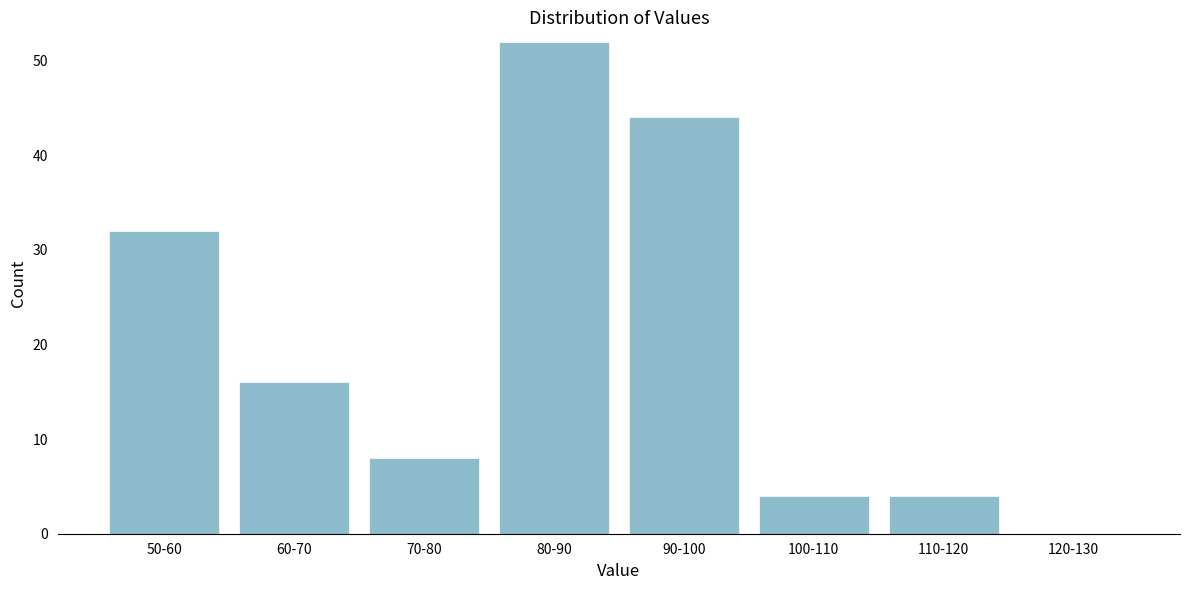

Reading left to right, list all the values displayed in this chart.

50-60=32	60-70=16	70-80=8	80-90=52	90-100=44	100-110=4	110-120=4	120-130=0